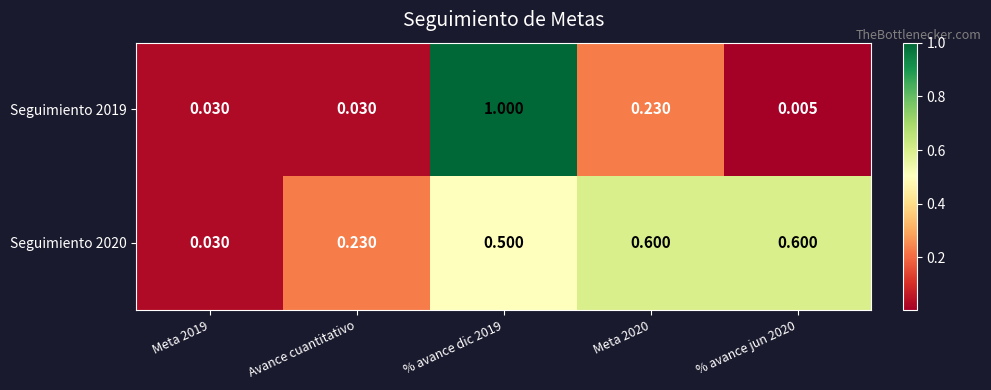

Is the value of Seguimiento 2019 at Avance cuantitativo greater than the value of Seguimiento 2020 at Avance cuantitativo?

No